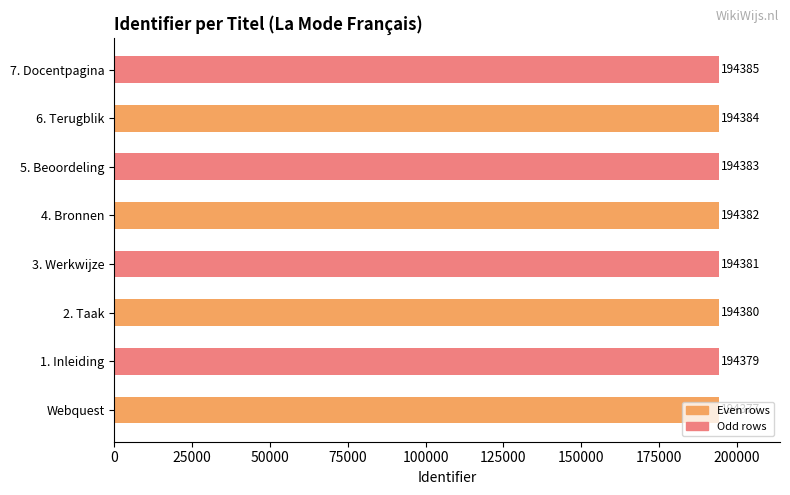

How many bars are there in total?

8